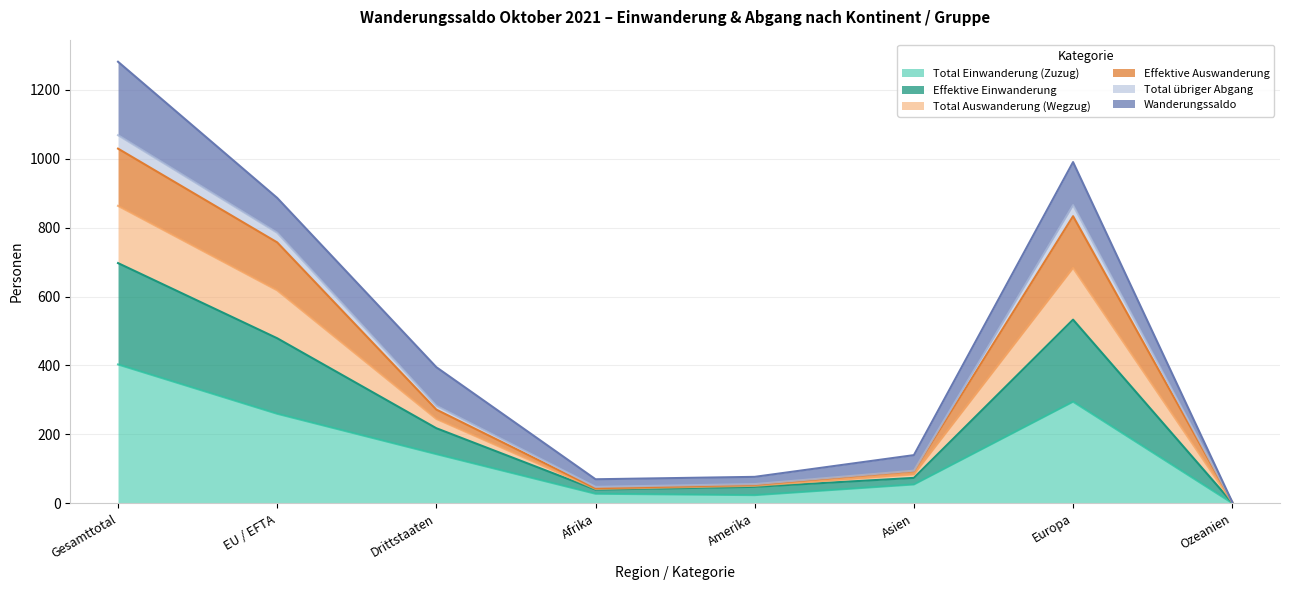

At which category does Total übriger Abgang reach its first local peak?

Europa